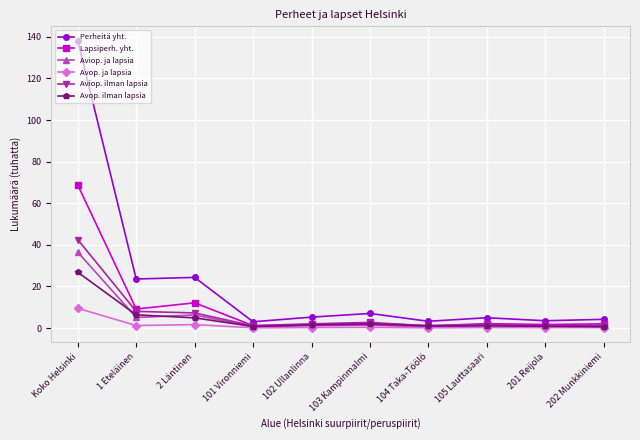

At which label does Aviop. ilman lapsia reach its peak?

Koko Helsinki